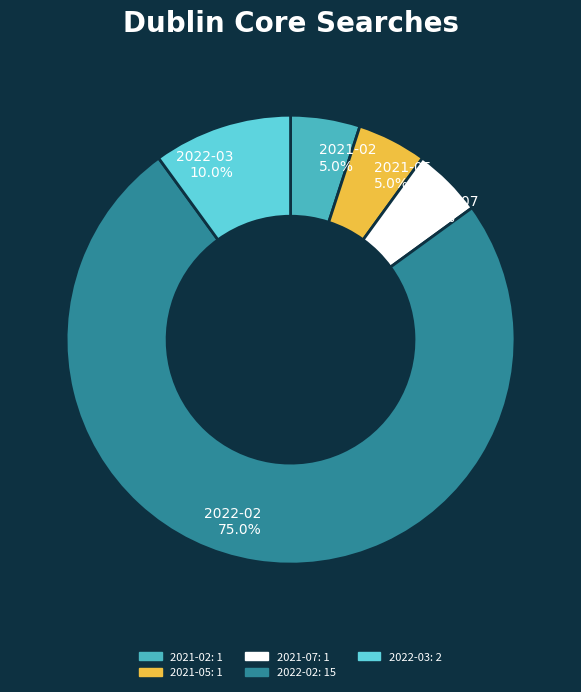

Does any single category account for the majority?

Yes